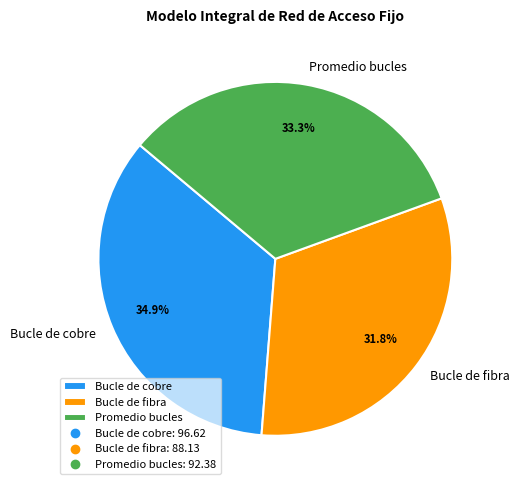

Rank the categories by value from highest to lowest.

Bucle de cobre, Promedio bucles, Bucle de fibra